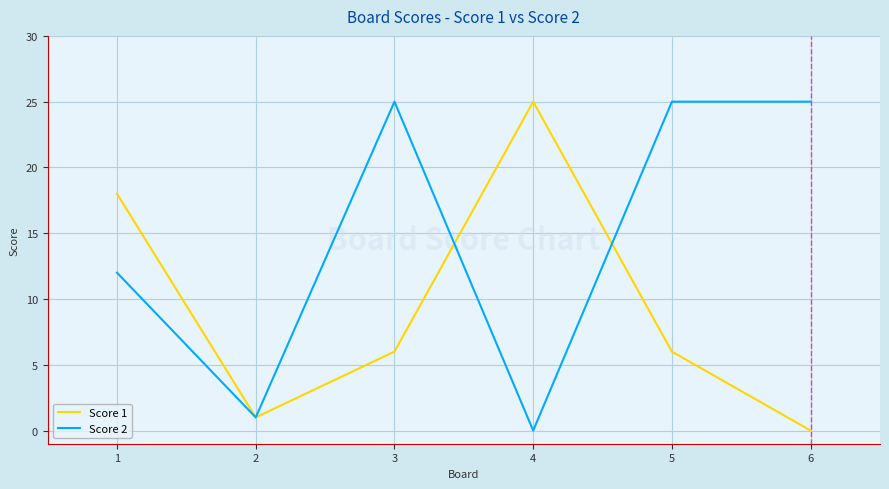

Reading right to left, extract all data points from this chart.

Score 1: 0	6	25	6	1	18
Score 2: 25	25	0	25	1	12